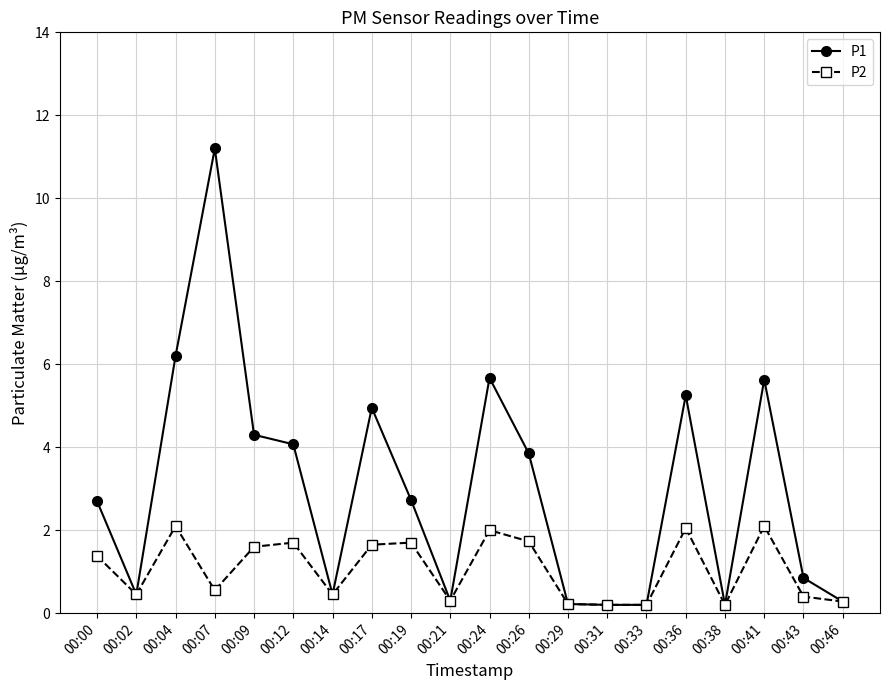

What are all the series names shown in the legend?

P1, P2